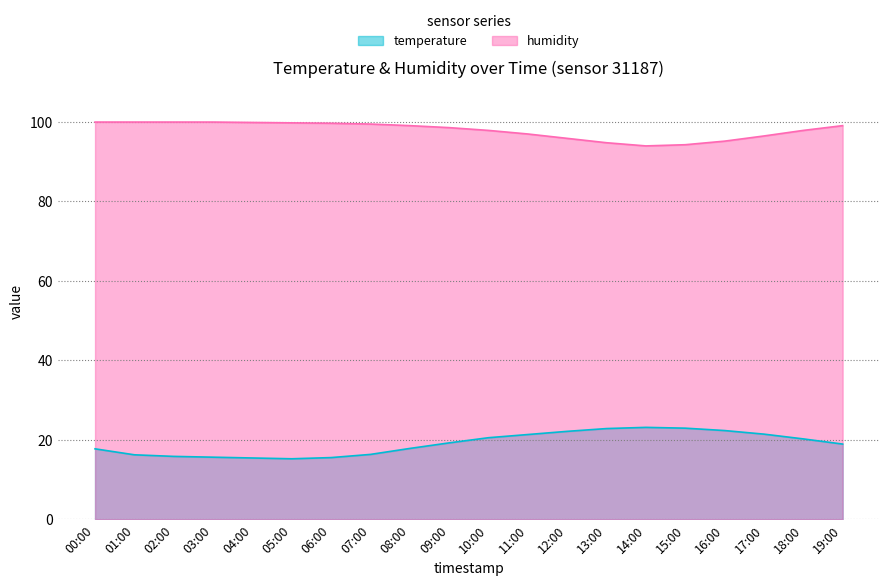

What is the label of the 11th point from the left?

10:00